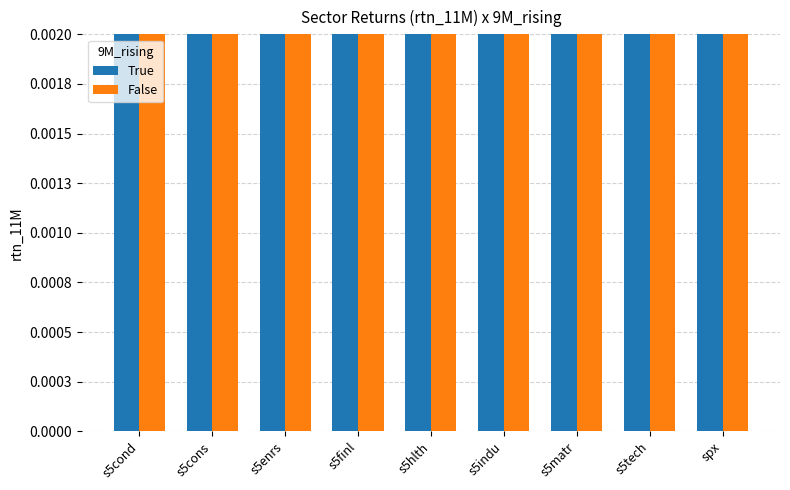

Is the value of False at s5matr greater than the value of True at s5enrs?

Yes